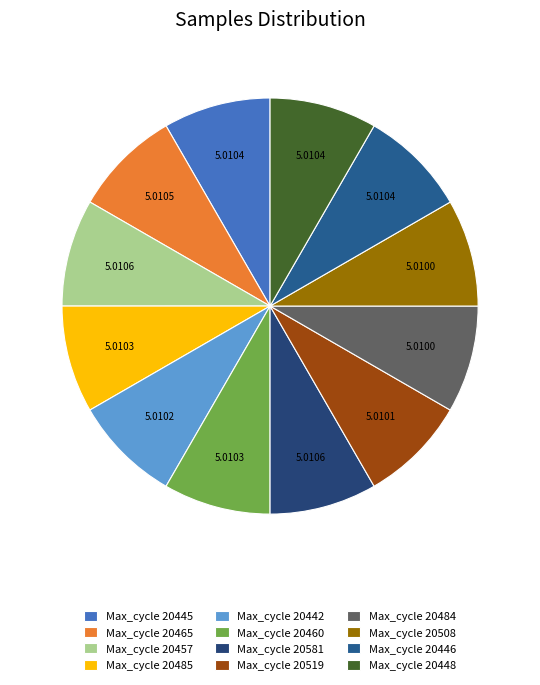

How many slices are in this pie chart?

12